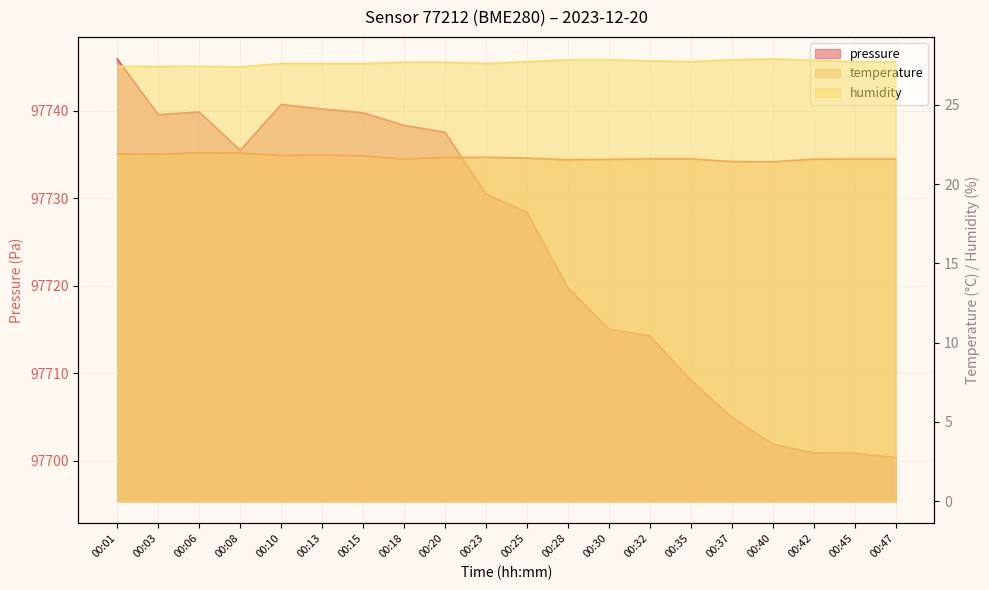

Does the chart display data point markers on the line(s)?

No